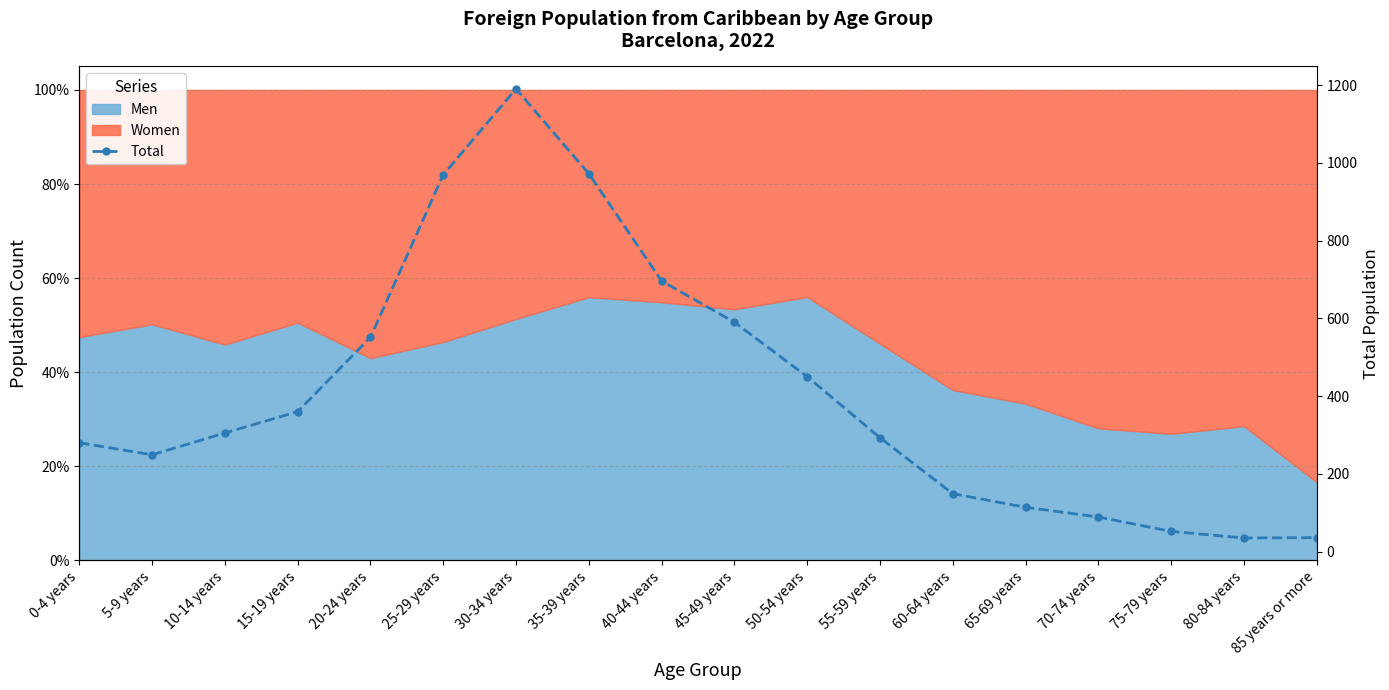

How many lines are shown in the chart?

1